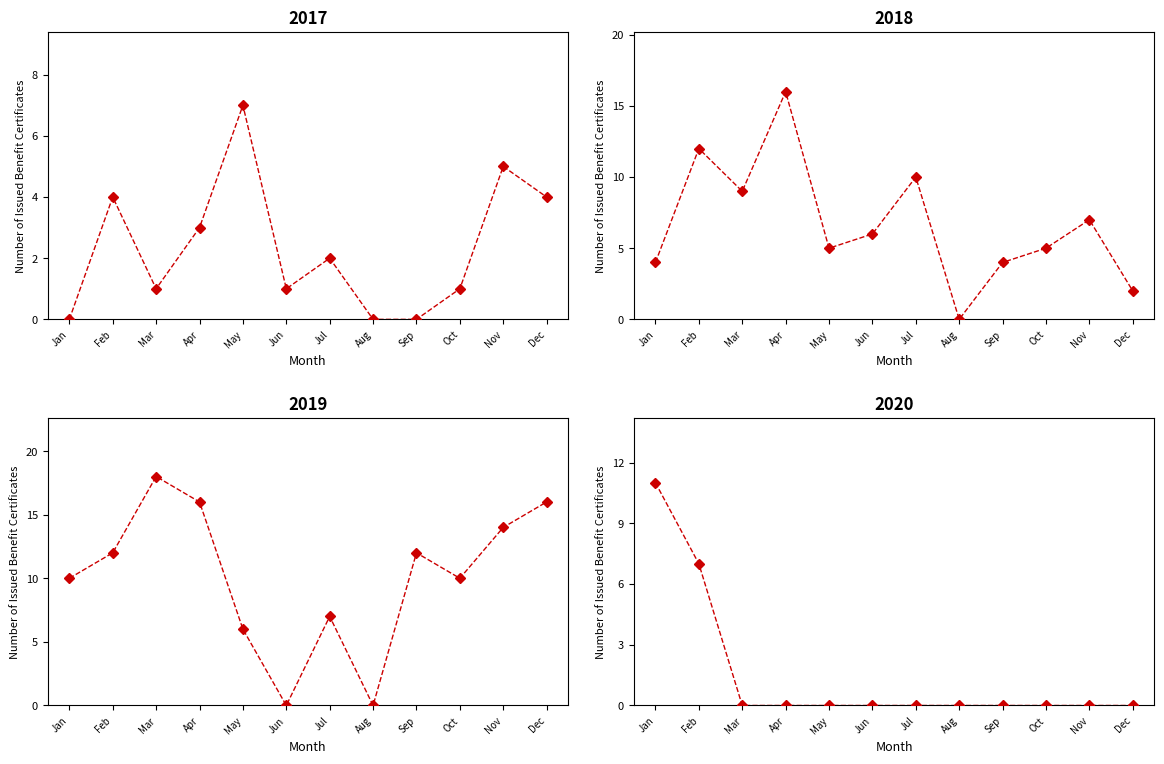

How many positive values does the 2018 series have?

11